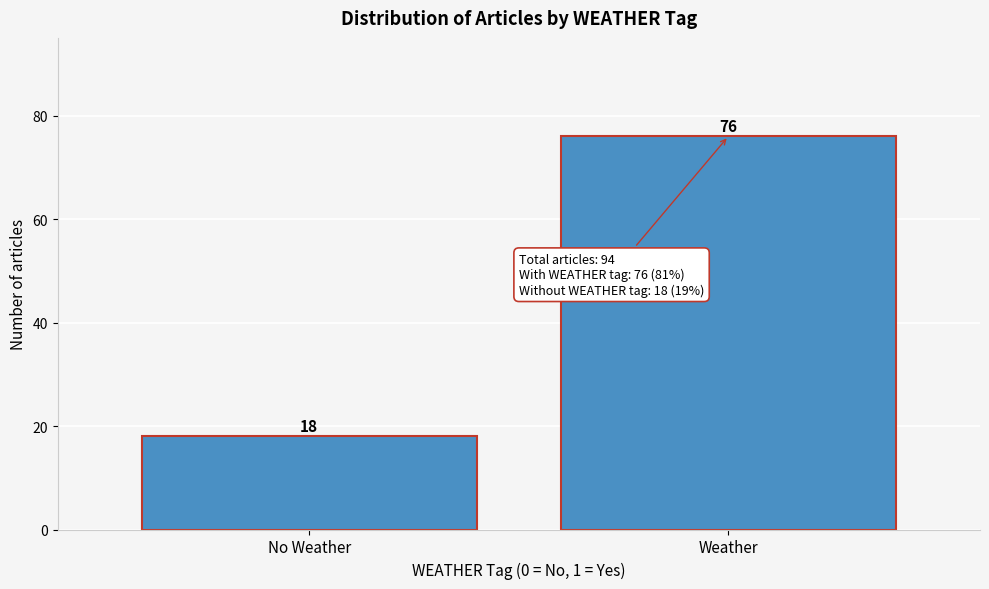

Reading left to right, what are all the values shown in this chart?

No Weather=18	Weather=76